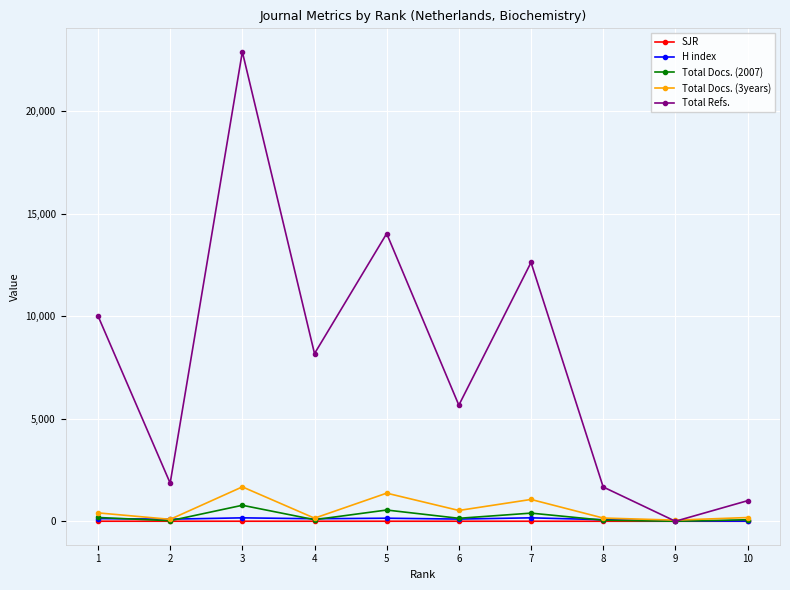

What is the greatest value displayed?

22888.0